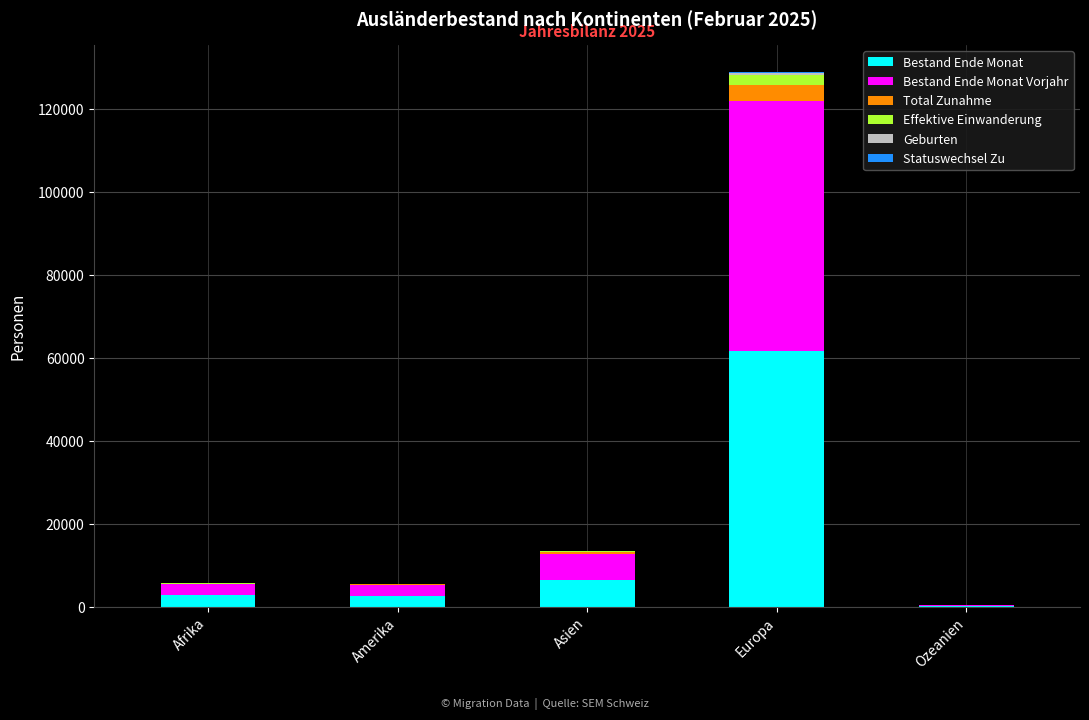

Are the bars horizontal?

No